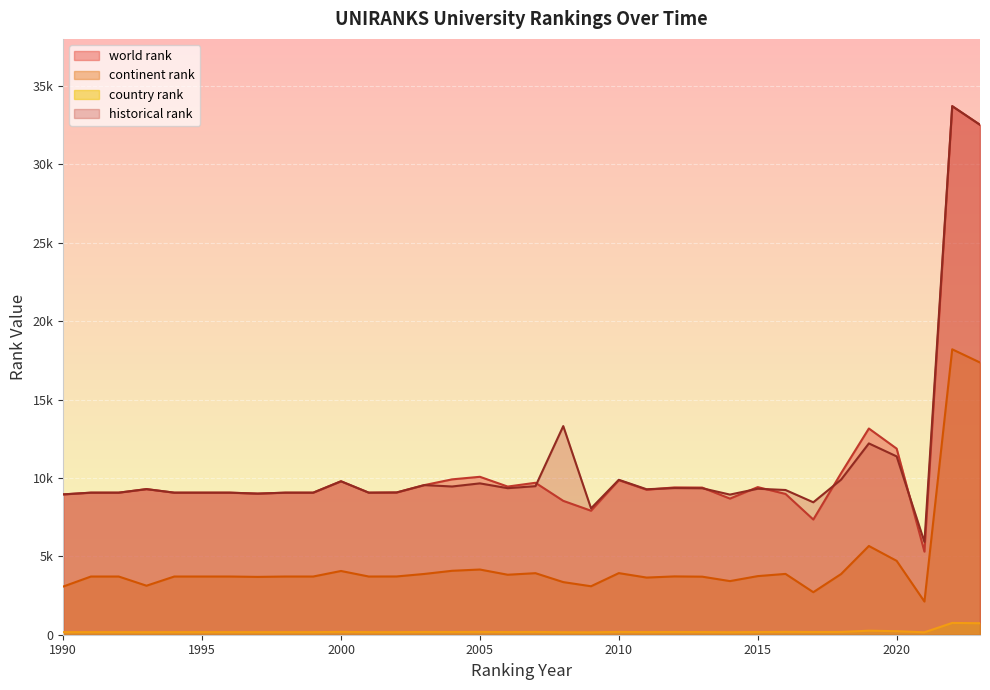

True or false: country rank and continent rank cross at least once.

False